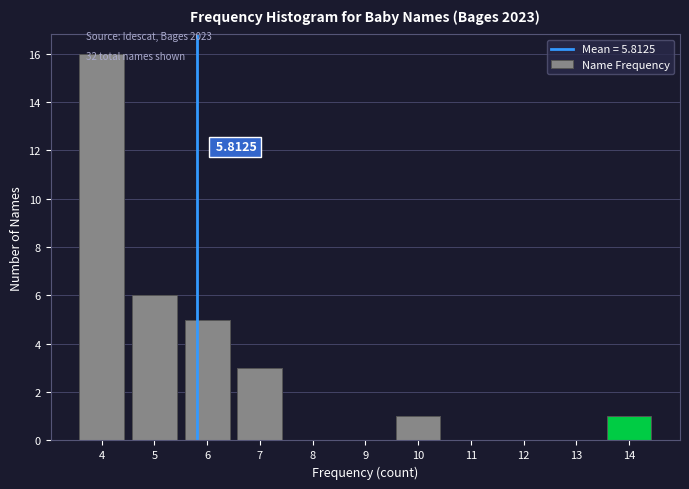

Over which range of the x-axis is the bar tallest?

3.5 to 4.5